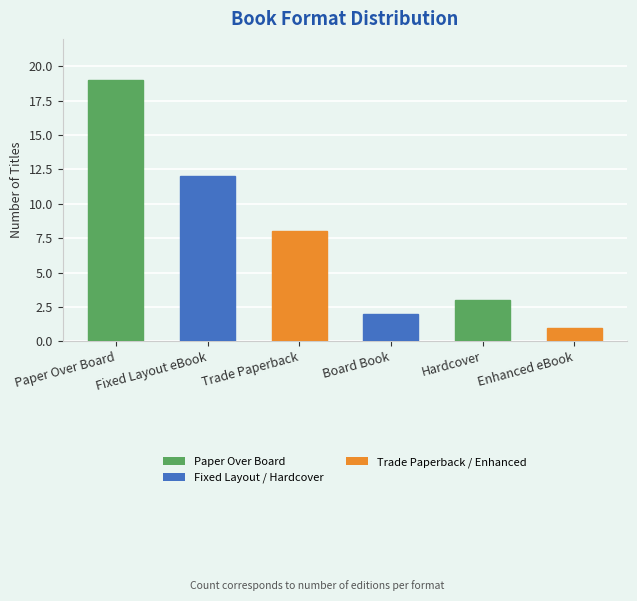

What is the label of the 5th bar from the left?

Hardcover